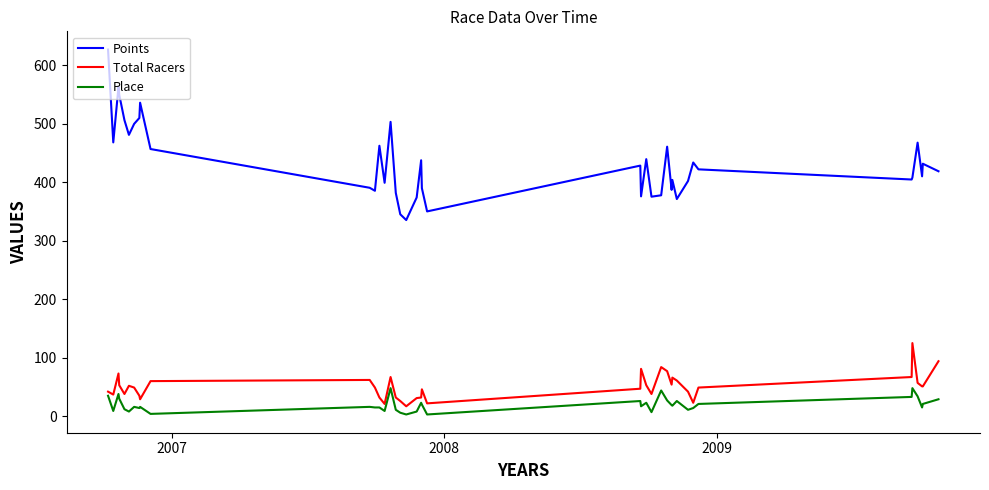

Rank the series by their maximum value, from highest to lowest.

Points, Total Racers, Place